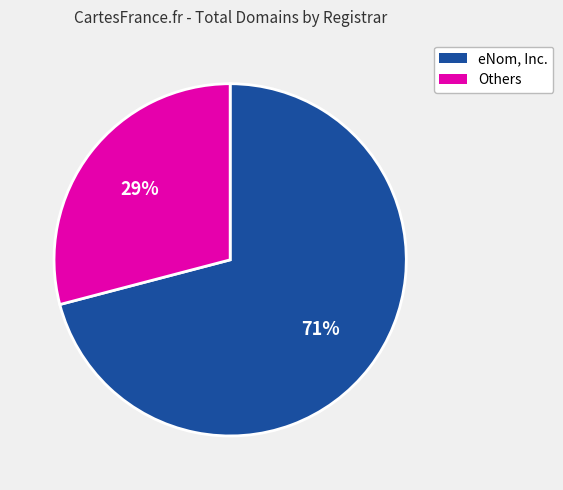

Is there any slice that represents more than half of the pie?

Yes